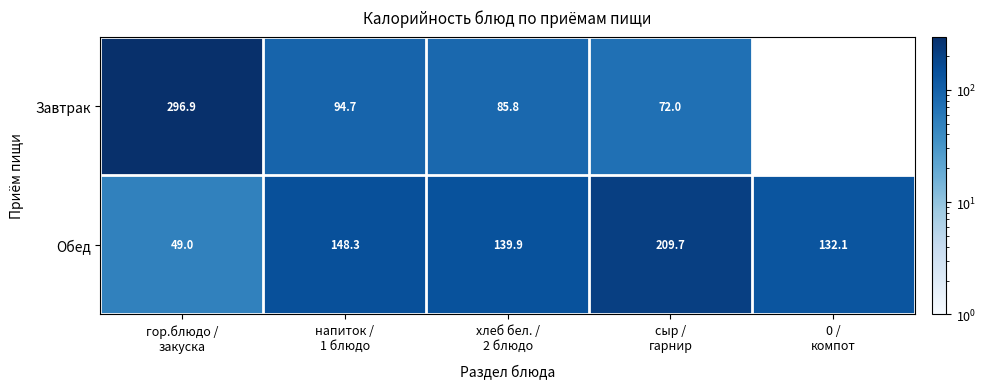

Which category has the lowest value across all series?

гор.блюдо /
закуска